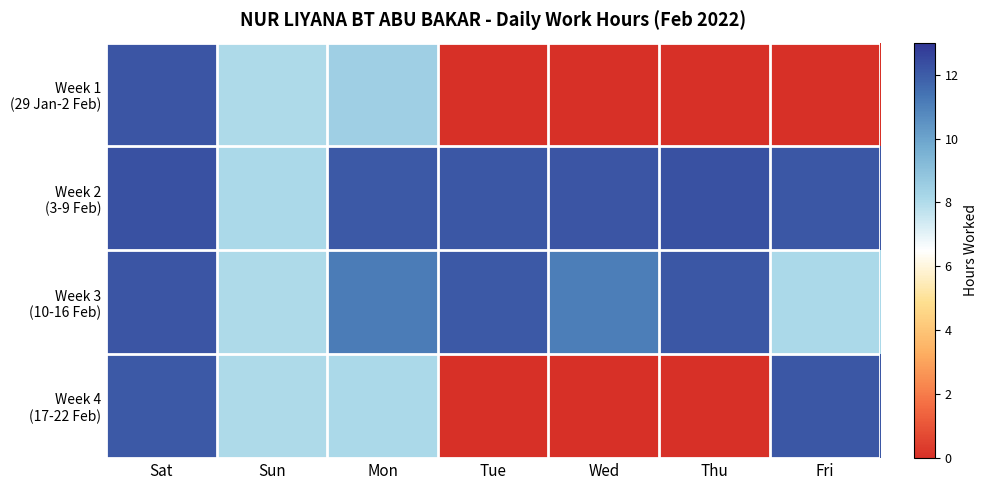

What is the total value across all series at Mon?

39.8